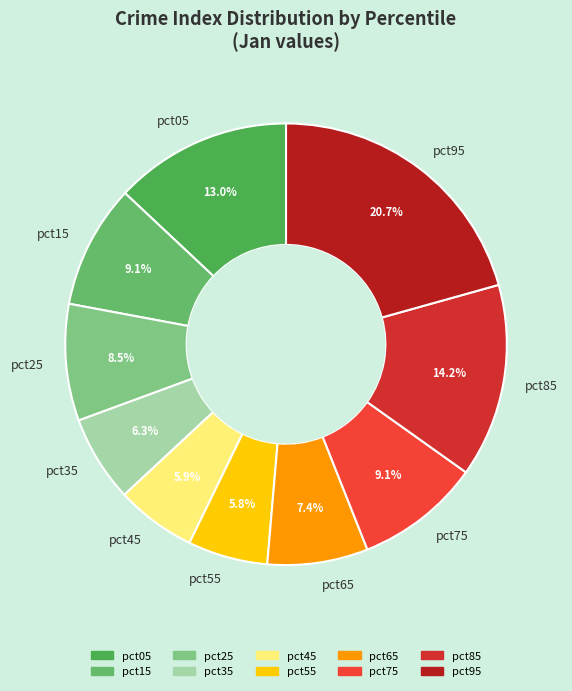

Which category has the biggest portion of the pie?

pct95